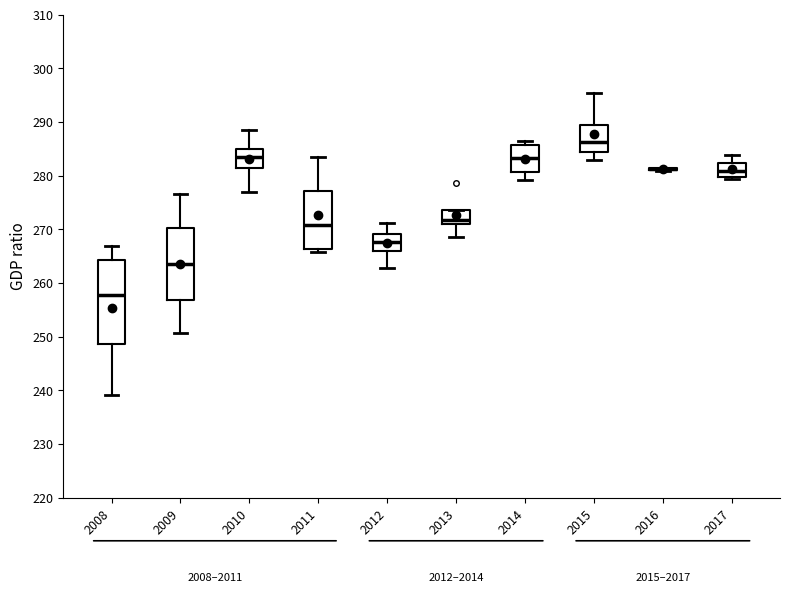

Reading left to right, read every box against the y-axis: the position of its median line, the range the box covers, and the ends of its whiskers. The values are not printed on the chart, so give them approximately, as read against the axis.

2008: median 258, box 249 to 264, whiskers 239 to 267
2009: median 264, box 257 to 270, whiskers 251 to 277
2010: median 283, box 282 to 285, whiskers 277 to 288
2011: median 271, box 266 to 277, whiskers 266 (just below the box's lower edge) to 283
2012: median 268, box 266 to 269, whiskers 263 to 271
2013: median 272, box 271 to 274, whiskers 269 to 274
2014: median 283, box 281 to 286, whiskers 279 to 286 (just above the box's upper edge)
2015: median 286, box 284 to 289, whiskers 283 to 295
2016: box collapsed to a line at 281, whiskers 281 to 281
2017: median 281, box 280 to 282, whiskers 279 to 284